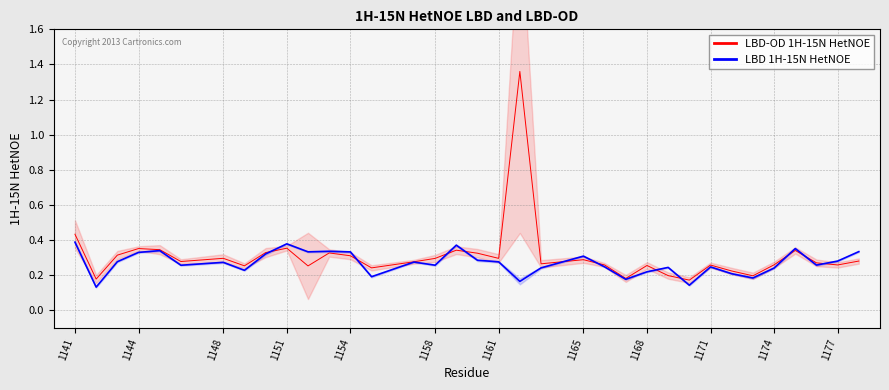

True or false: LBD-OD 1H-15N HetNOE has a value of 0.1 at 1148.

False